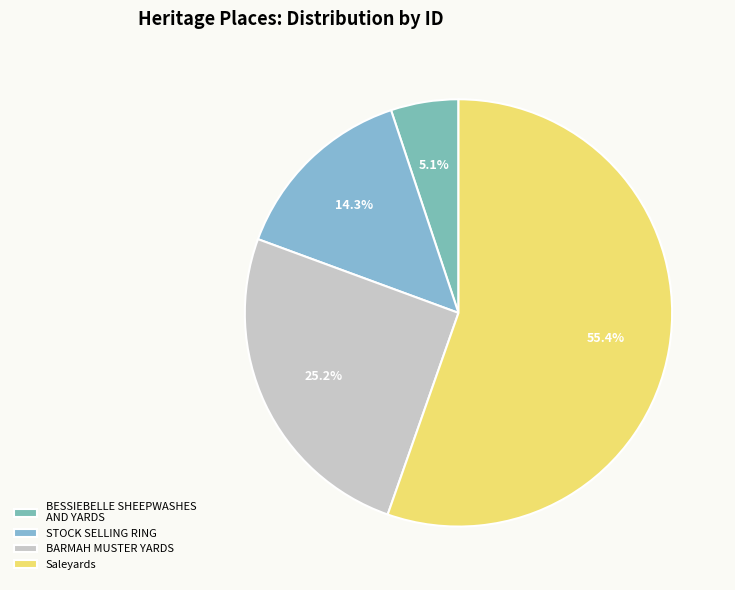

To the nearest percent, what is the difference between the largest and smallest slice percentages?

50%